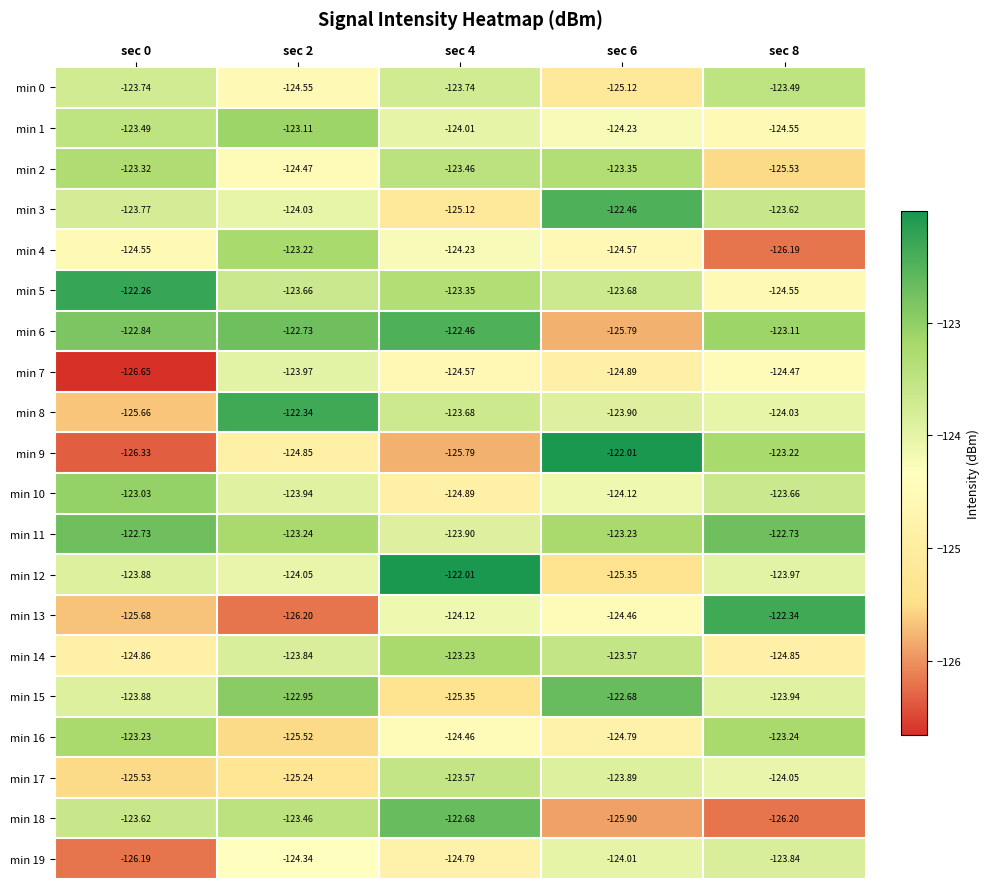

Is the value of min 14 at sec 6 greater than the value of min 13 at sec 8?

No